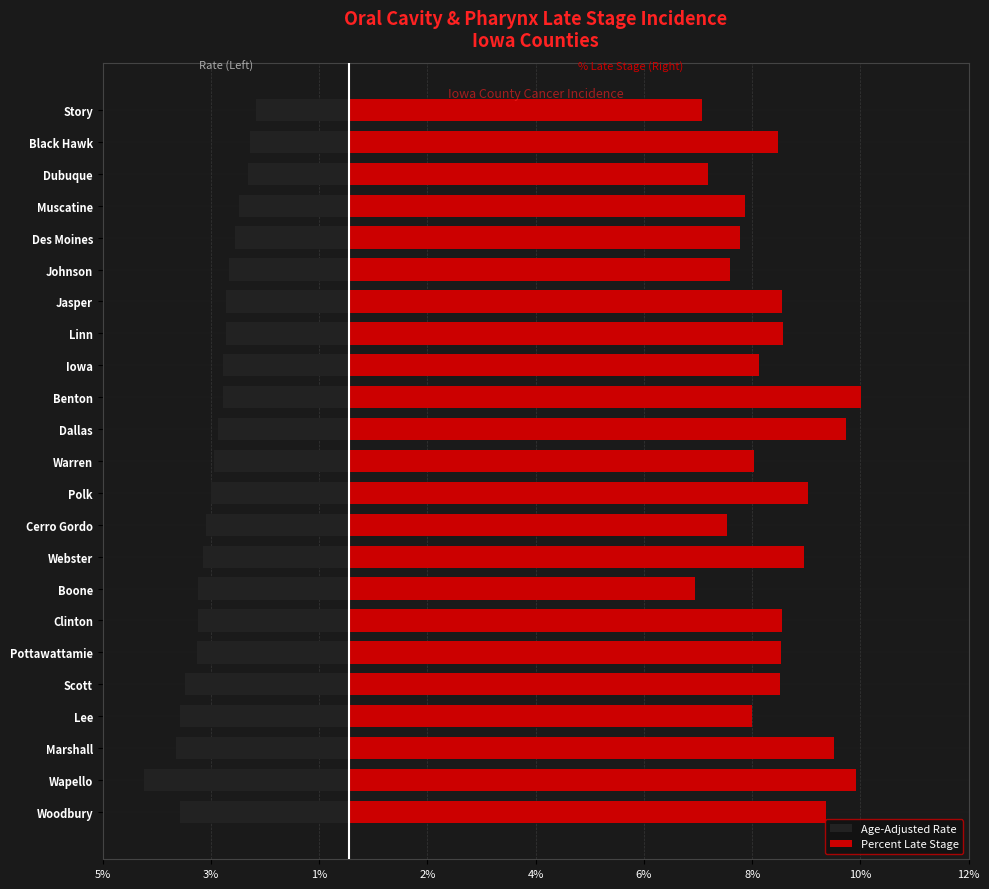

True or false: Percent Late Stage has a value of 45.5 at Muscatine.

False